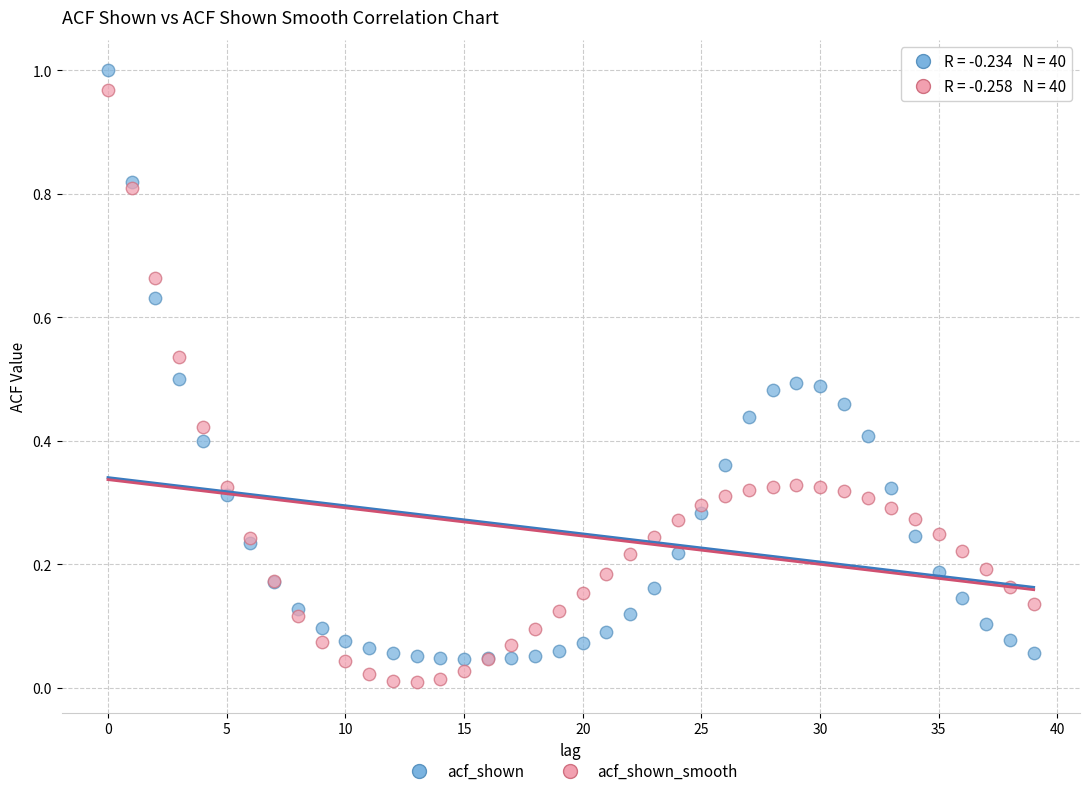

What are all the series names shown in the legend?

acf_shown, acf_shown_smooth